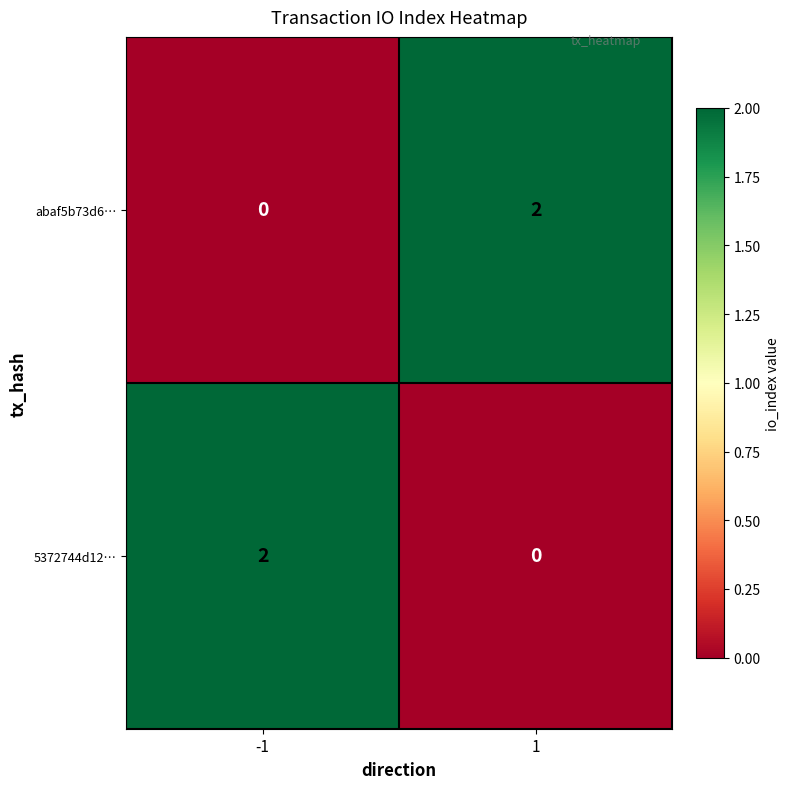

The 5372744d12… series shows 1 at 1. True or false?

False